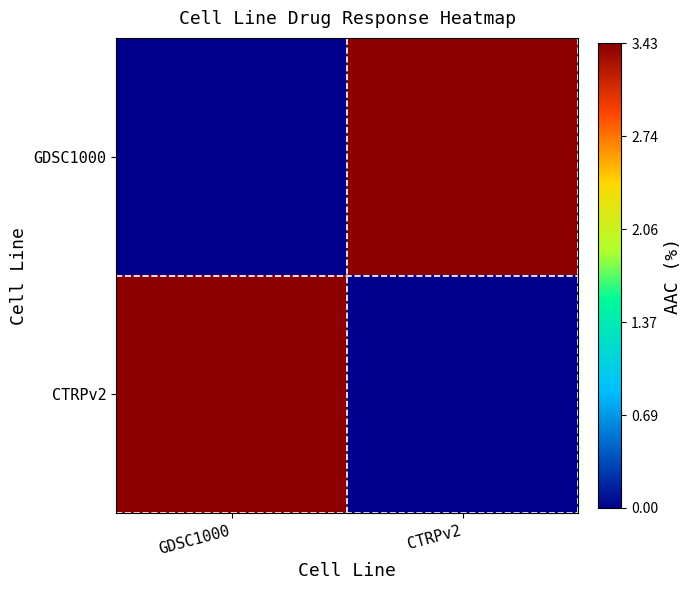

How many series are shown in this chart?

2